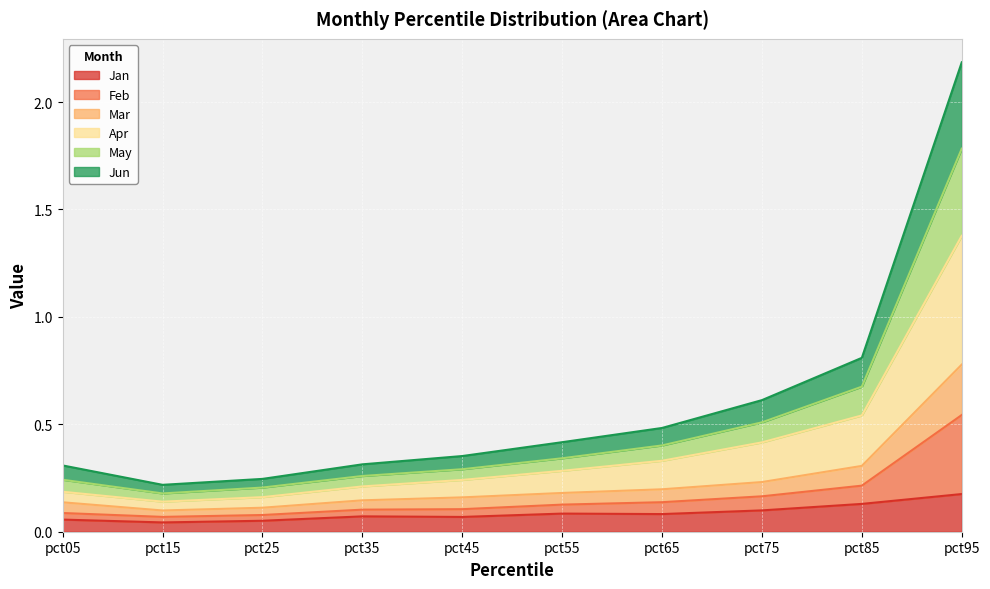

What is the value of the Jan point at the 9th from the left?

0.1